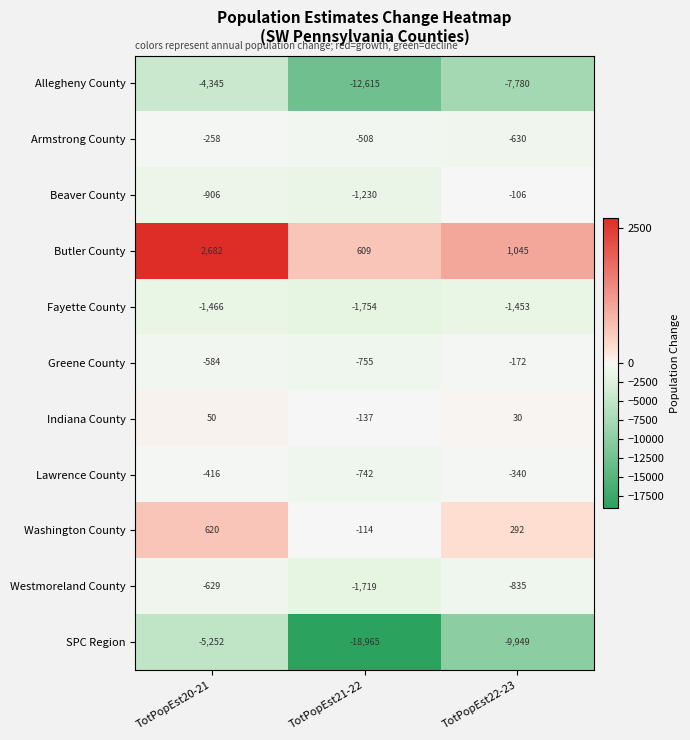

At which category is the sum across all series the highest?

TotPopEst20-21